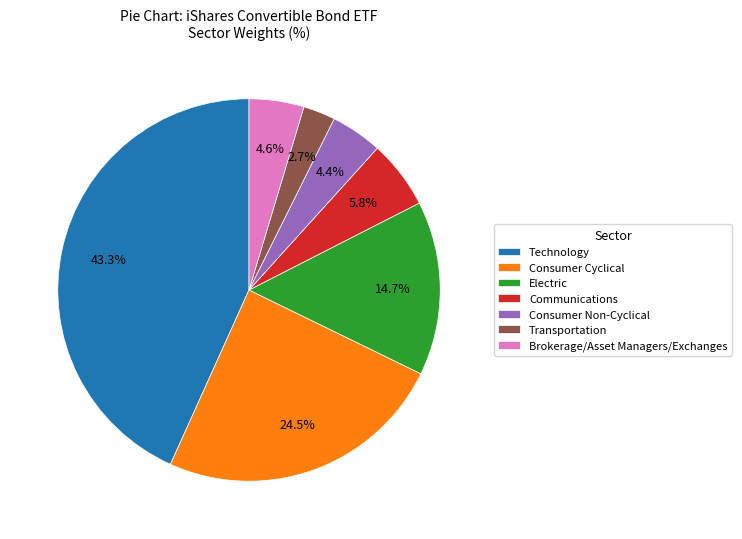

The Consumer Non-Cyclical slice represents 4% of the pie. True or false?

True